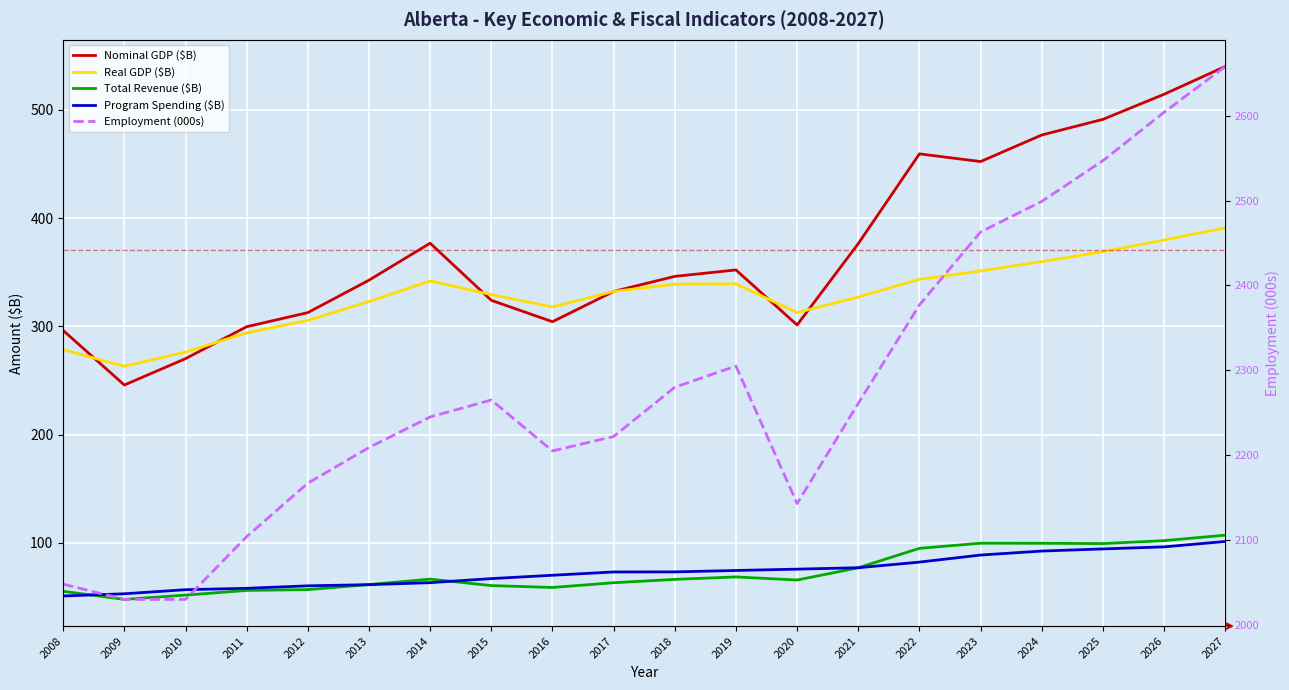

What is the difference between the highest and lowest values at 2025?

2452.5